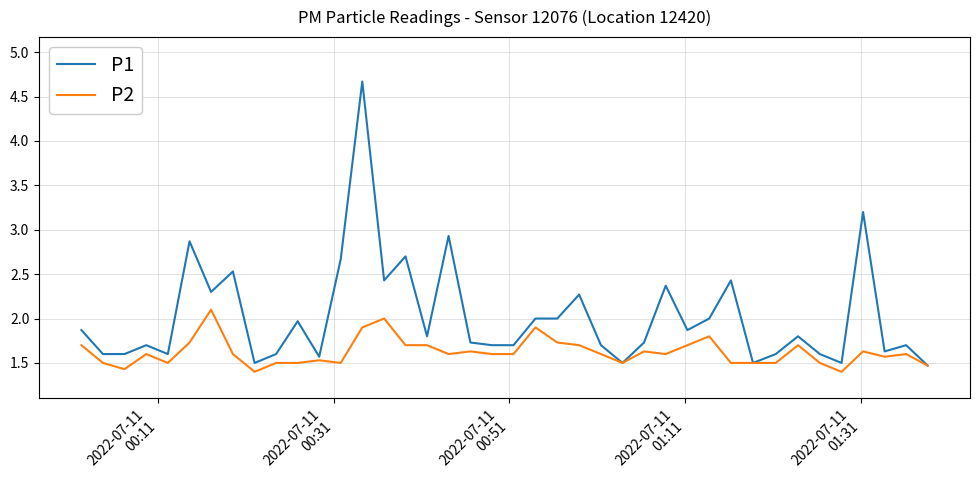

Which series has the largest total across all categories?

P1